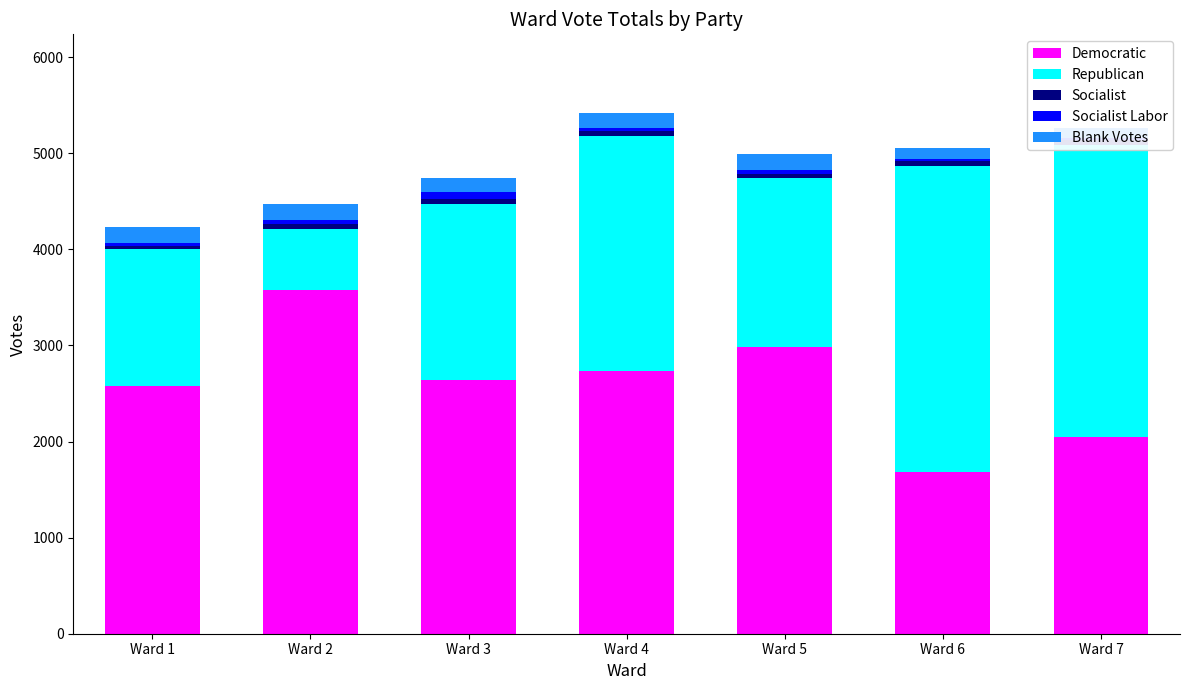

Count the number of data series in this chart.

5